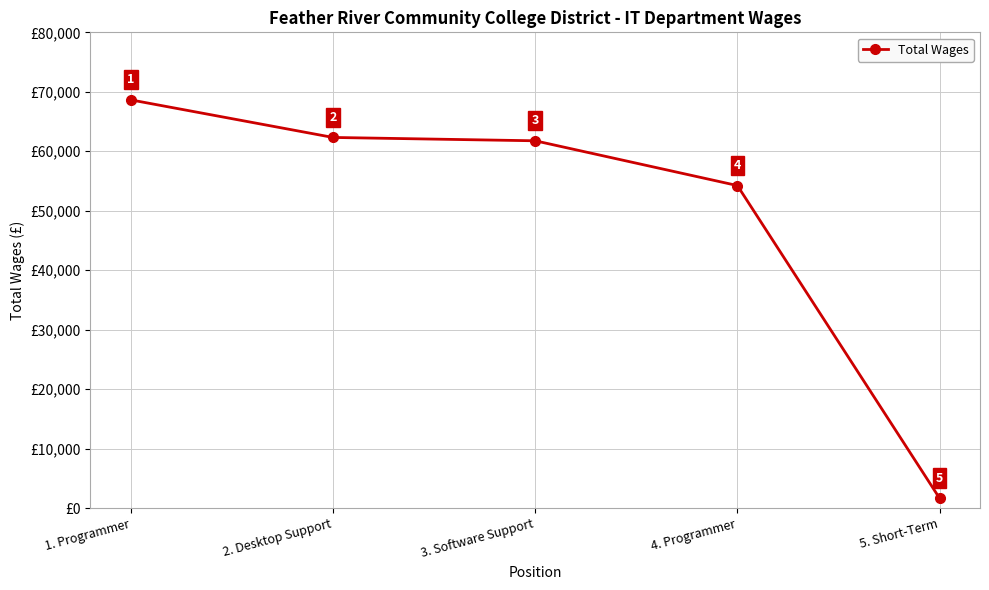

What is the label of the 5th point from the left?

5. Short-Term